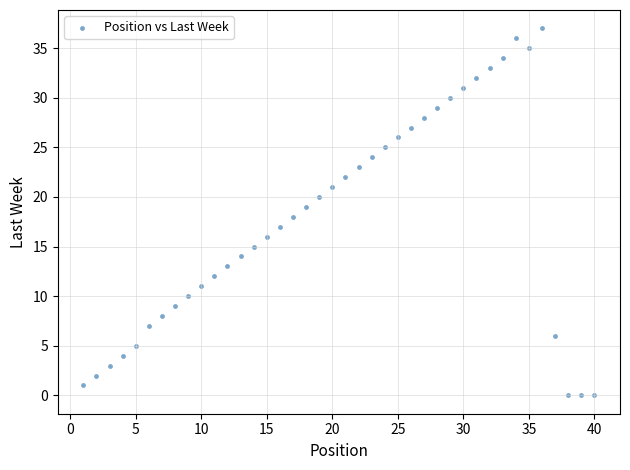

What is the range of Y values (max minus min)?

37